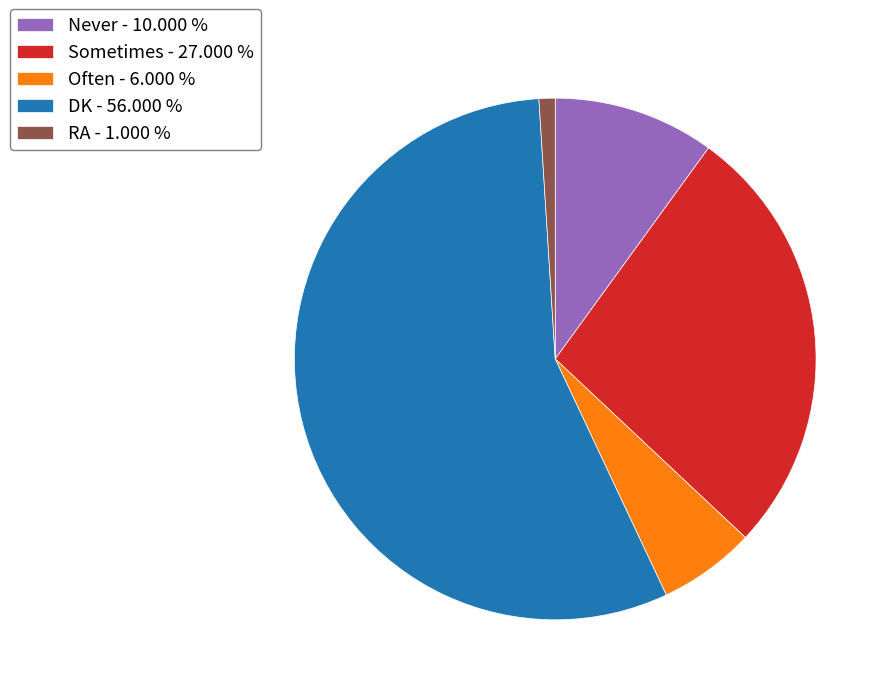

Between Often - 6.000 % and DK - 56.000 %, which is larger?

DK - 56.000 %